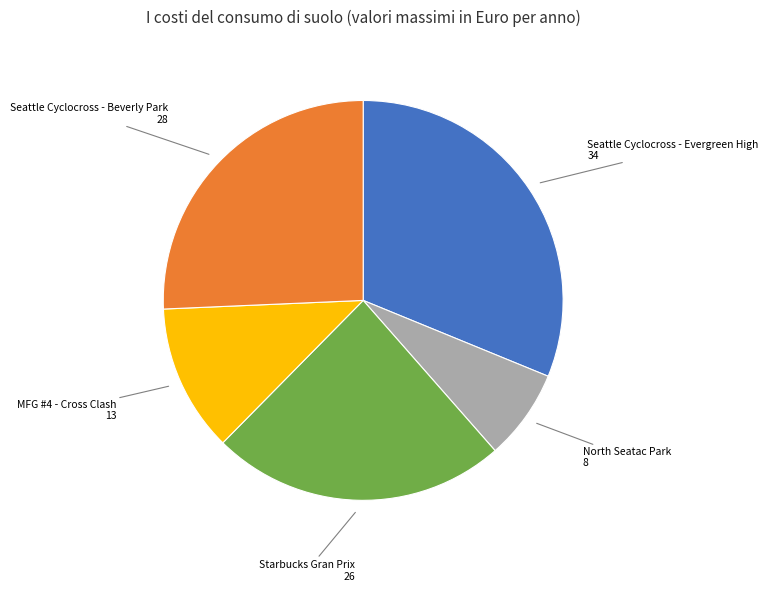

Does any single category account for the majority?

No